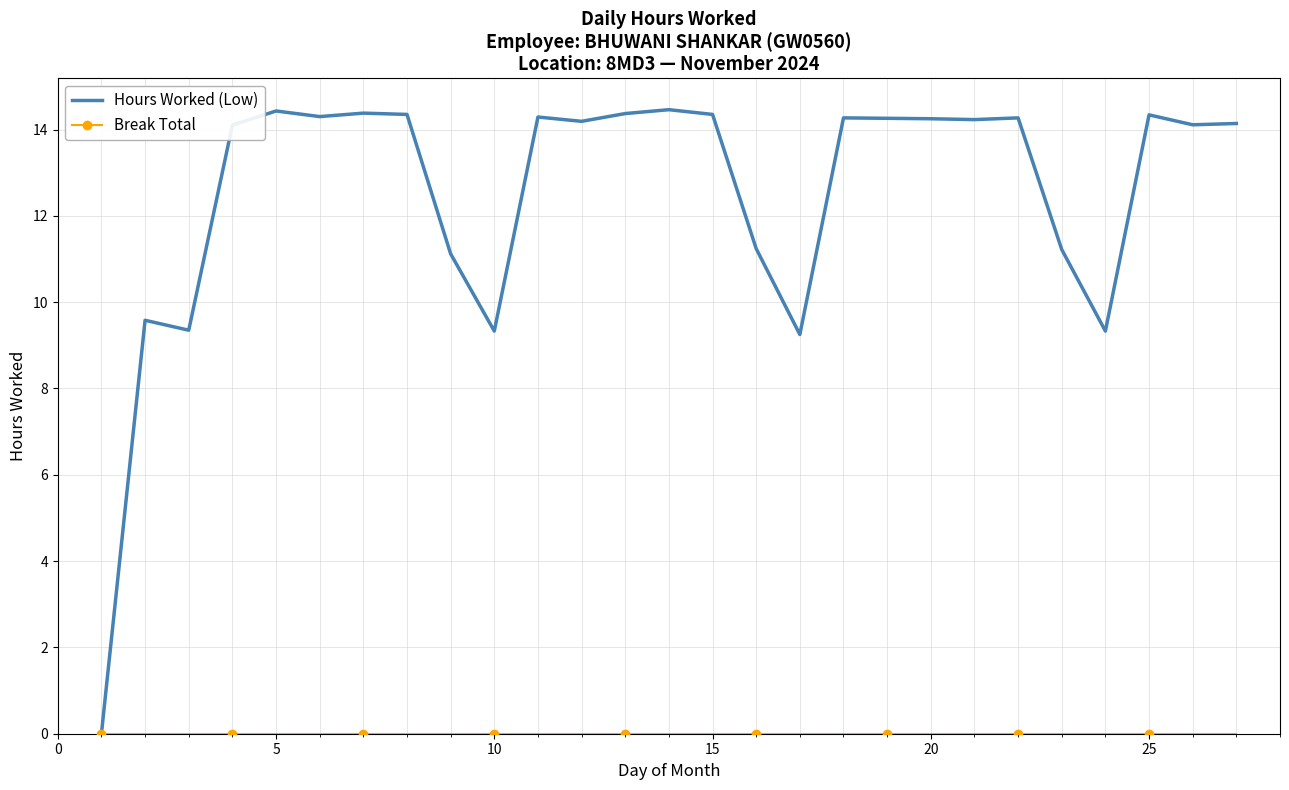

Which series has the largest total across all categories?

Hours Worked (Low)